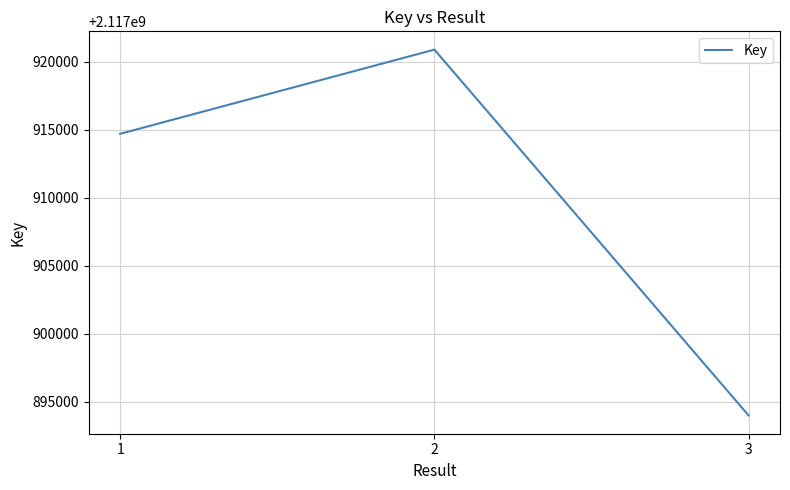

Approximately how many times larger is the value at 2 compared to 1?

1.0